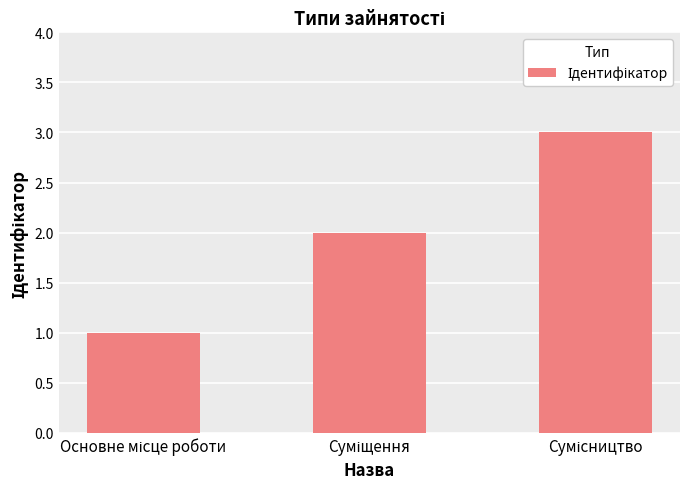

What is the difference between the maximum and minimum values?

2